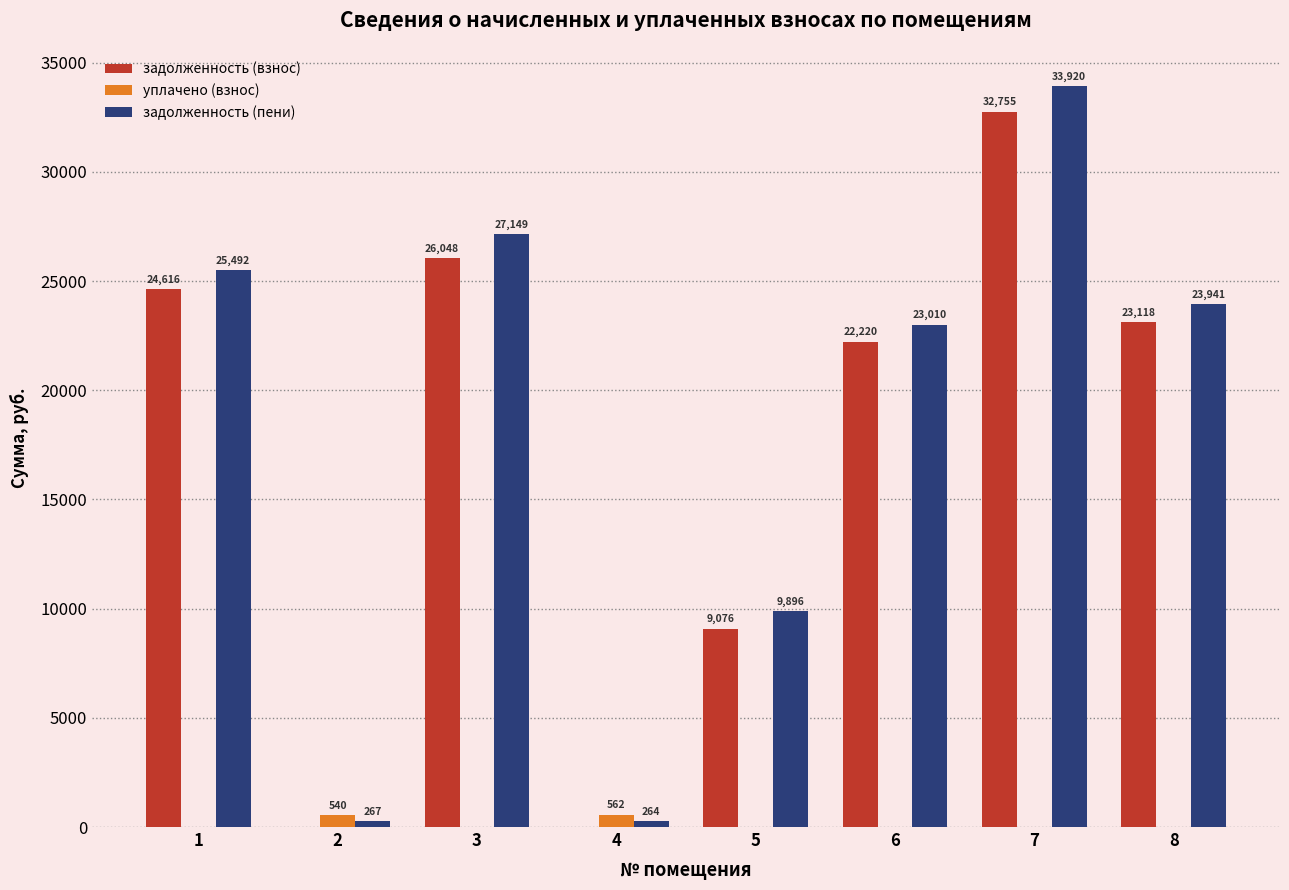

What is the maximum value shown in the chart?

33920.4